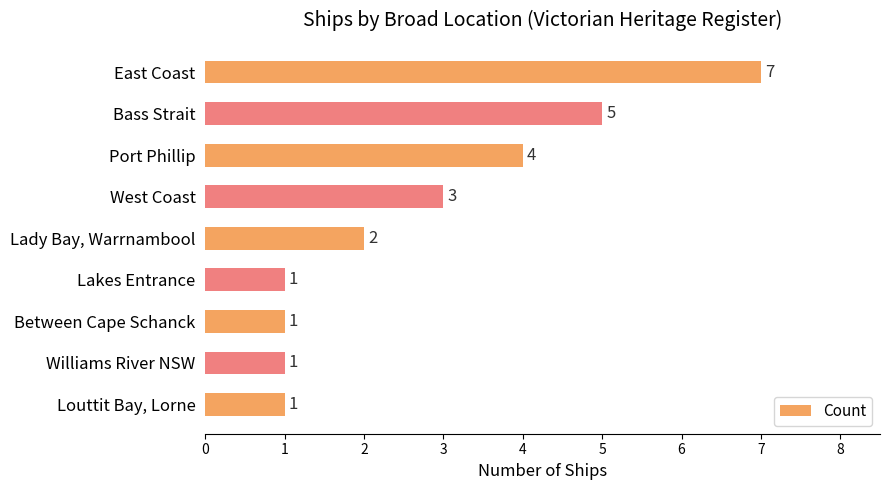

Reading bottom to top, what are all the values shown in this chart?

1	1	1	1	2	3	4	5	7